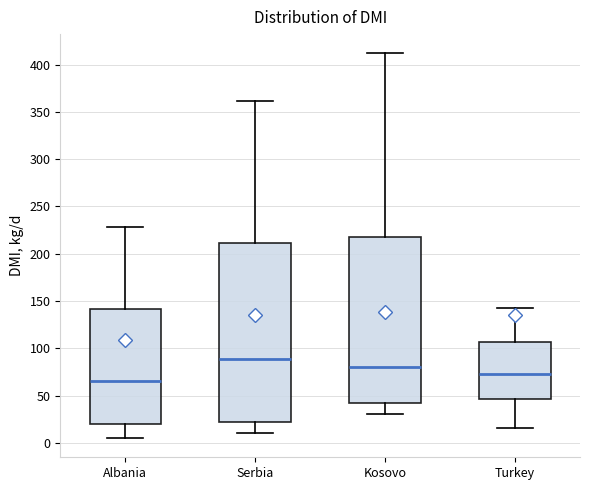

Which box's median line is the lowest?

Albania